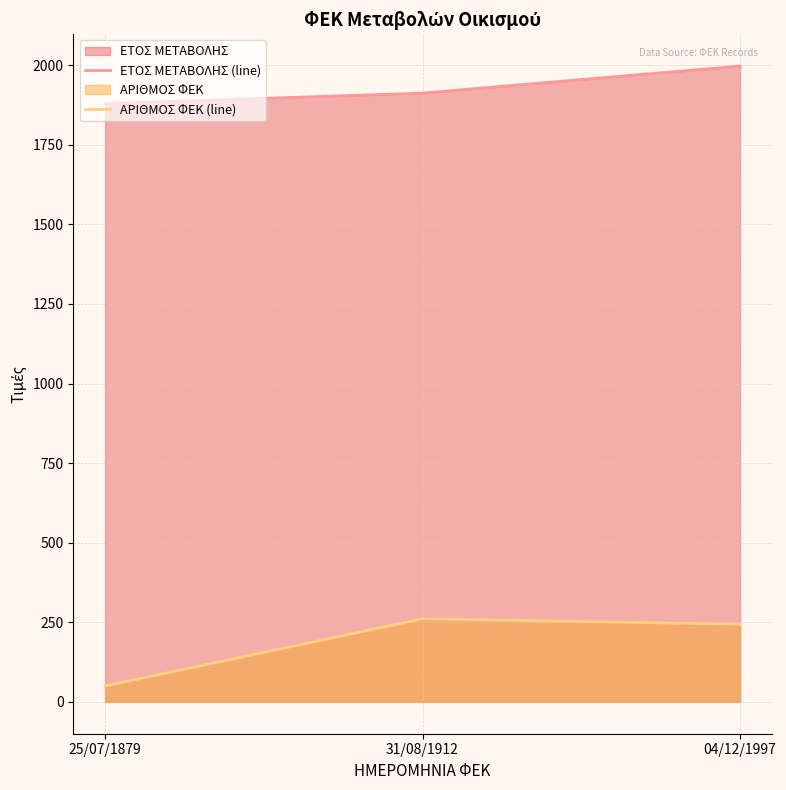

Reading left to right, extract all data points from this chart.

ΕΤΟΣ ΜΕΤΑΒΟΛΗΣ (line): 1879	1912	1997
ΑΡΙΘΜΟΣ ΦΕΚ (line): 50	261	244